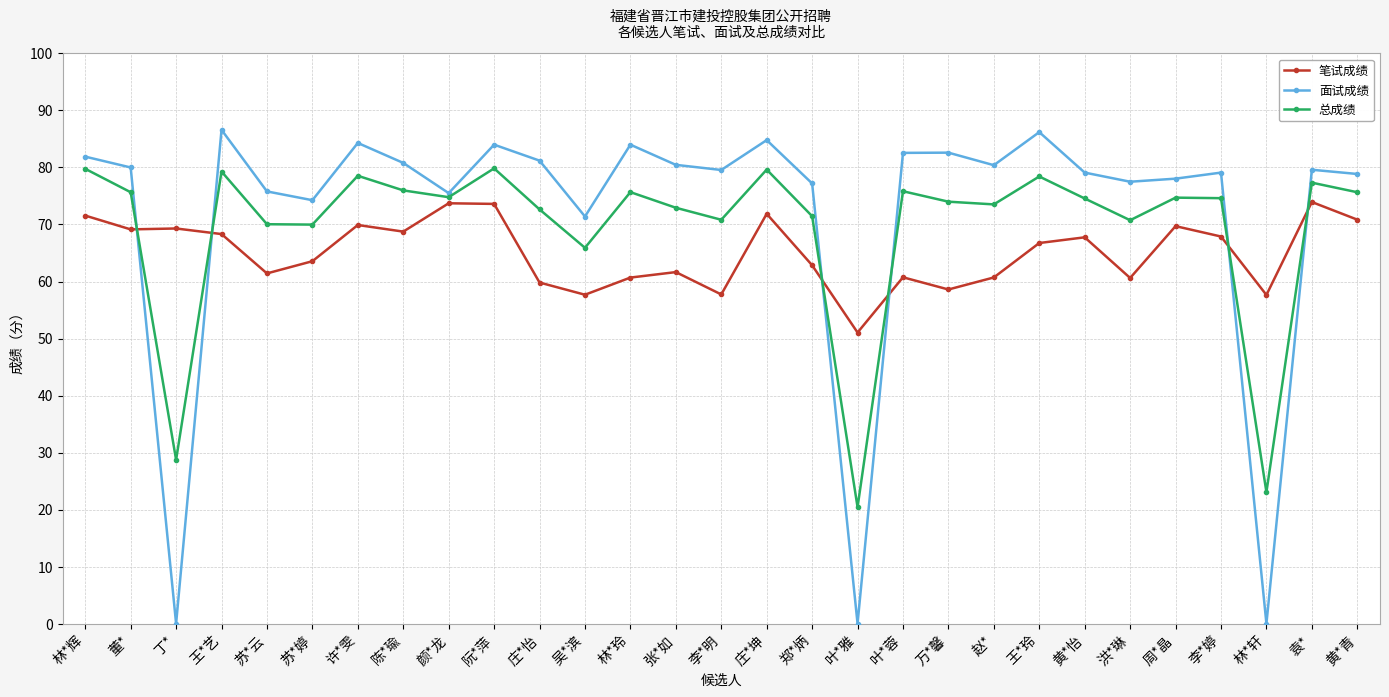

What is the spread (max minus min) of values at 林*辉?

10.3